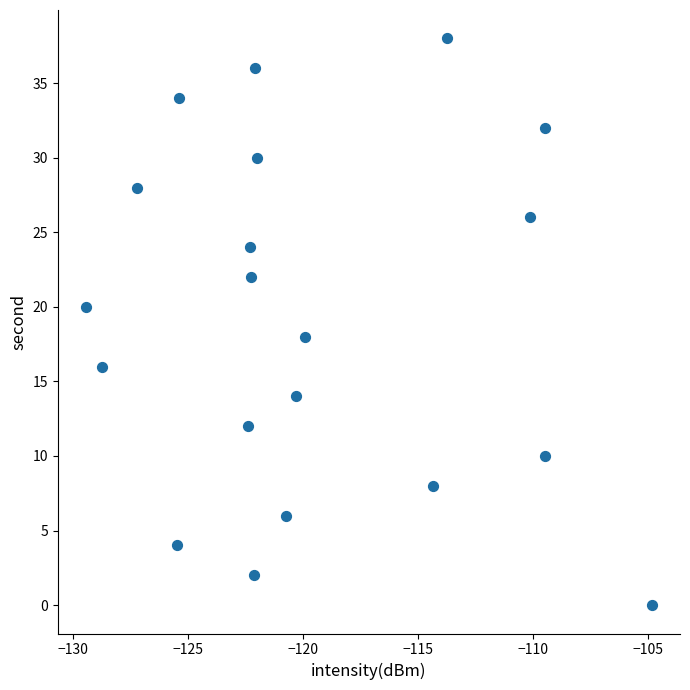

What is the range of Y values (max minus min)?

38